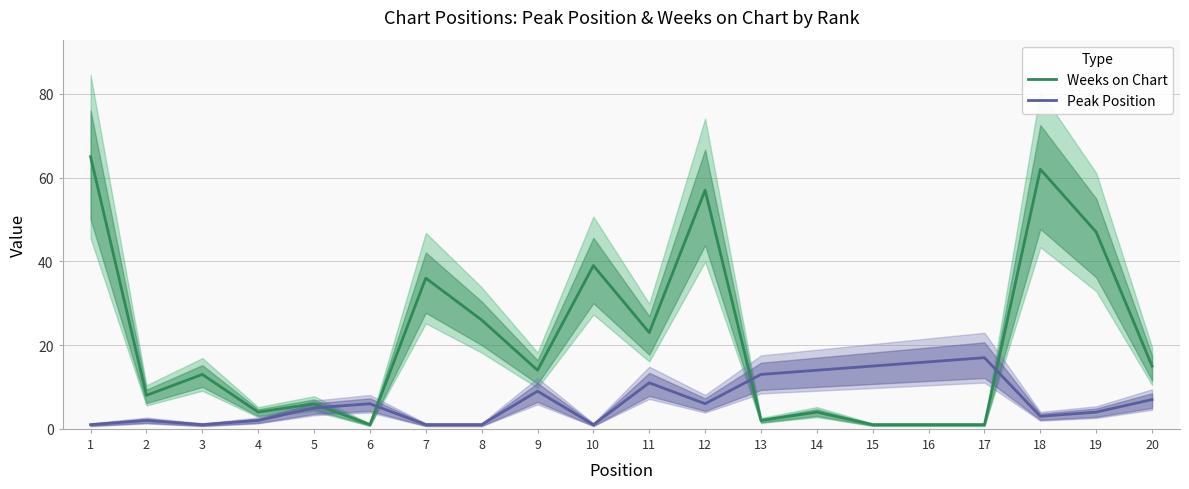

Reading left to right, extract all data points from this chart.

Weeks on Chart: 65	8	13	4	6	1	36	26	14	39	23	57	2	4	1	1	1	62	47	15
Peak Position: 1	2	1	2	5	6	1	1	9	1	11	6	13	14	15	16	17	3	4	7